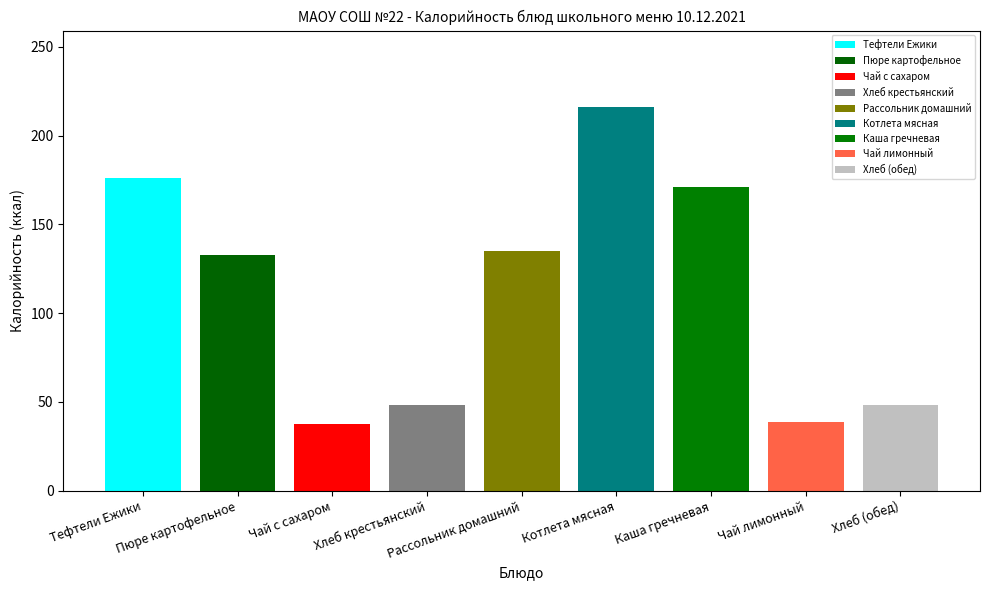

Are the bars horizontal?

No